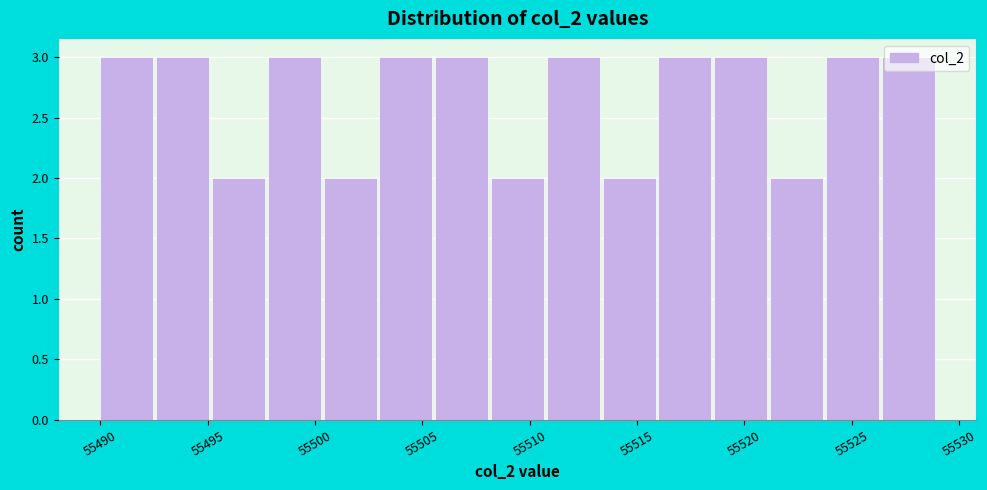

How tall is the bar that spans 55518.6 to 55521.2 on the x-axis? Neither the bar edges nor the heights are printed on the chart, so give them approximately, as read against the axes.

3